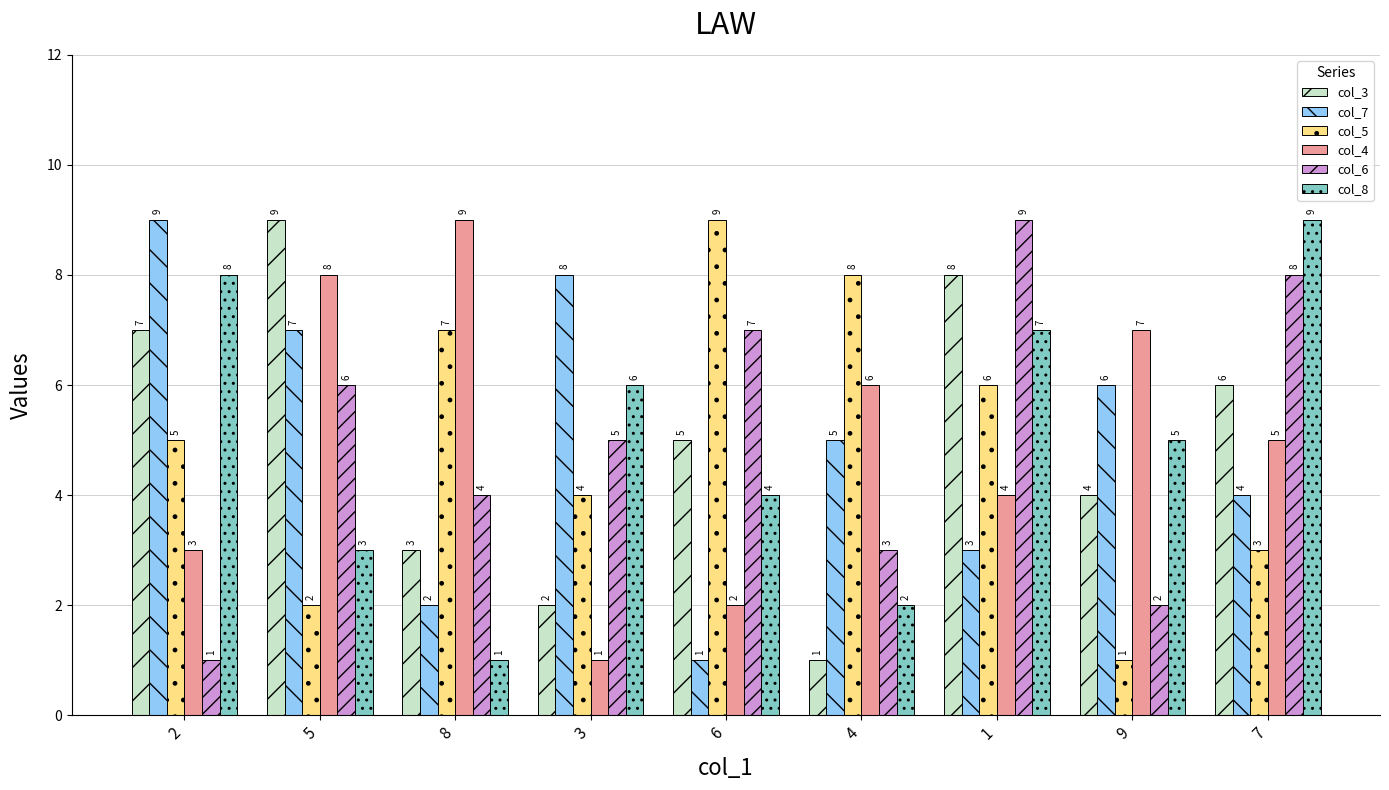

What is the approximate value of col_4 at 3?

1